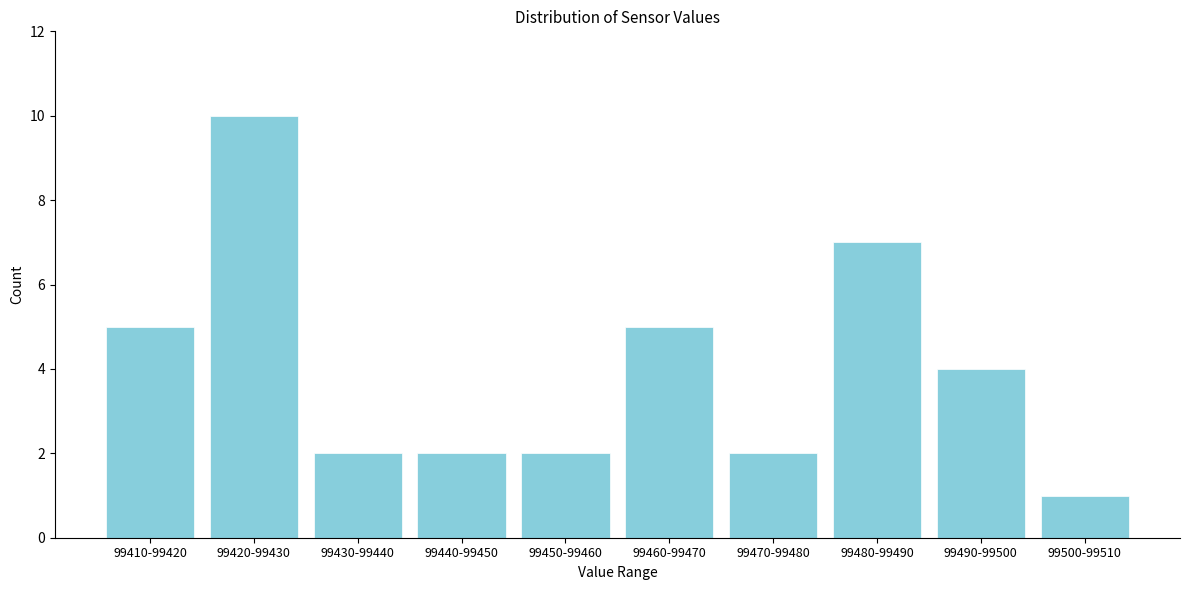

Reading left to right, what are all the values shown in this chart?

99410-99420=5	99420-99430=10	99430-99440=2	99440-99450=2	99450-99460=2	99460-99470=5	99470-99480=2	99480-99490=7	99490-99500=4	99500-99510=1